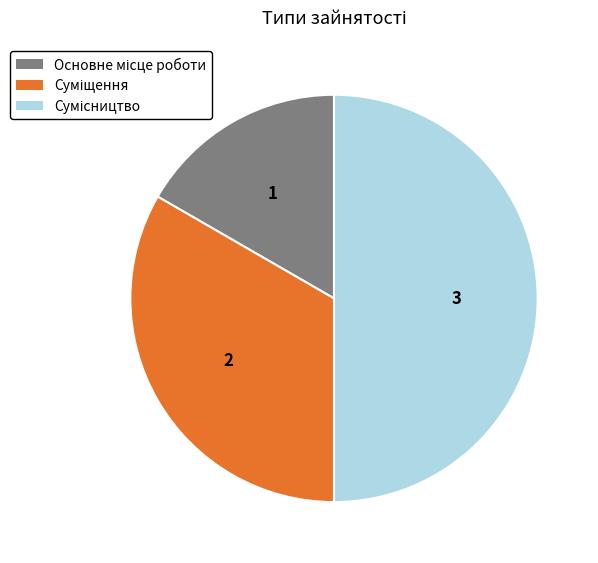

What is the change in value from Основне місце роботи to Суміщення?

+1